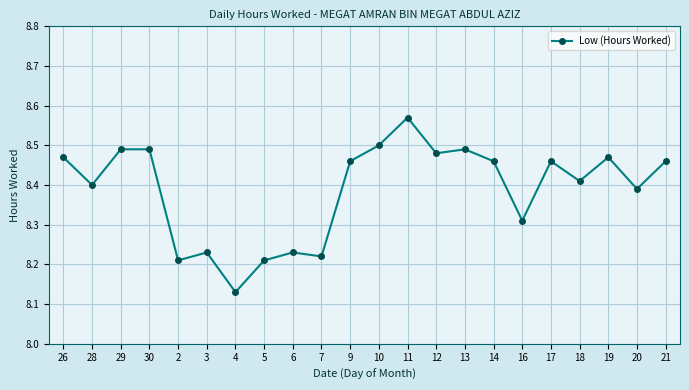

Where is the first local minimum?

28